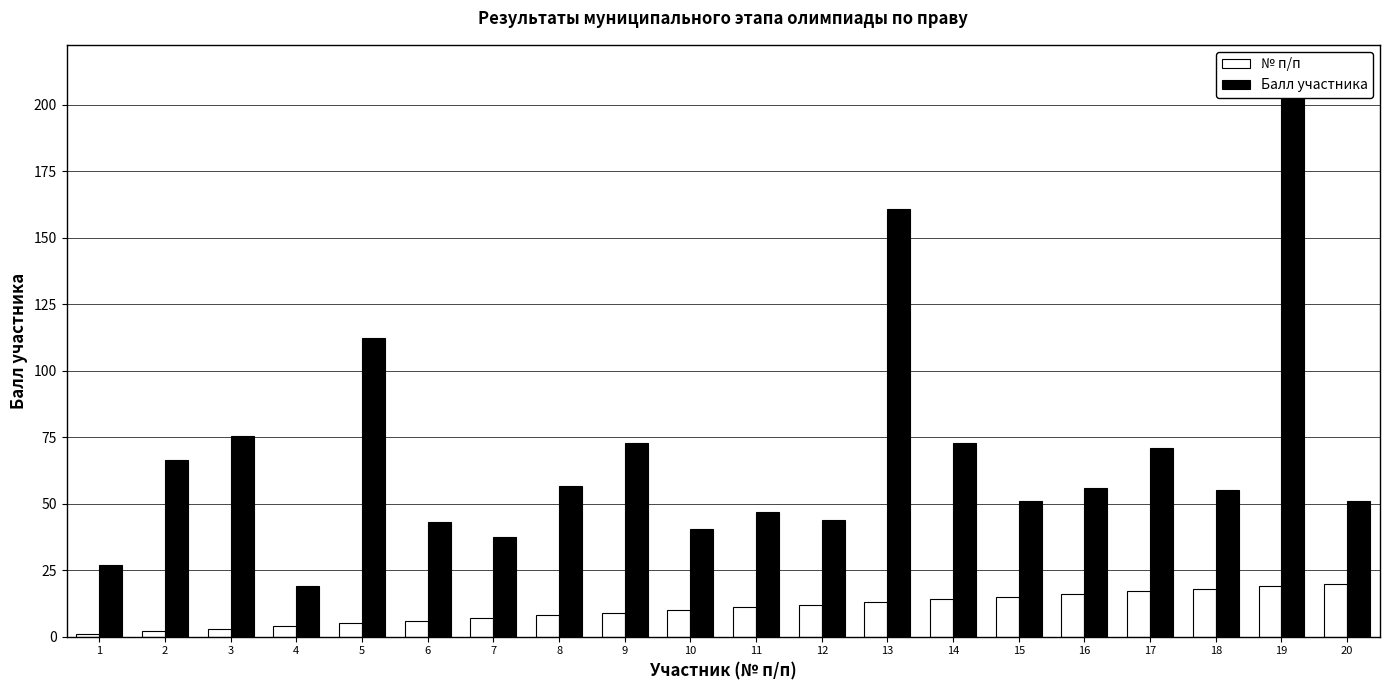

What are all the series names shown in the legend?

№ п/п, Балл участника